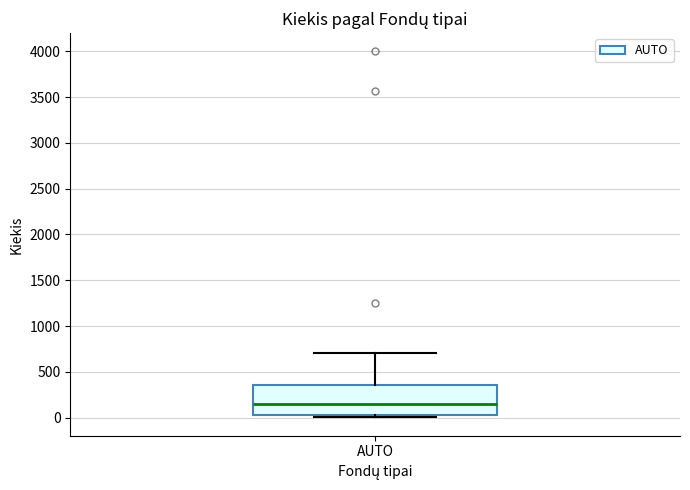

Transcribe this box plot: give where the median line is, the range the box spans, and where the two whiskers end, as read against the y-axis. The values are not printed on the chart, so give them approximately, as read against the axis.

median 150, box 50 to 350, whiskers 0 to 700